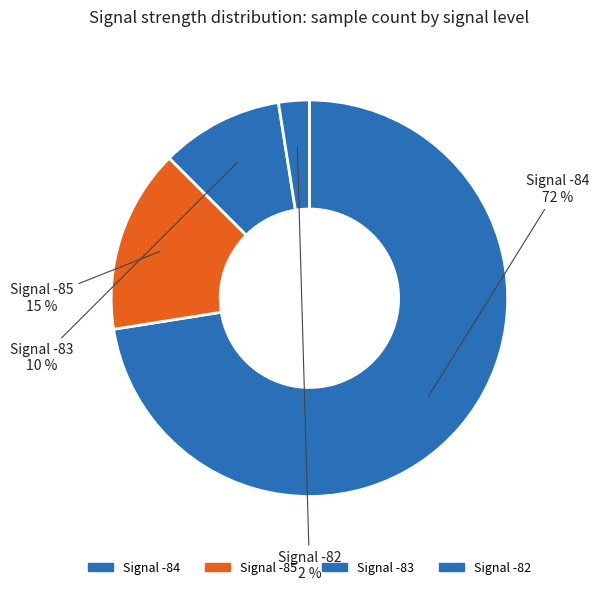

What percentage is the Signal -85 slice, to the nearest percent?

15%